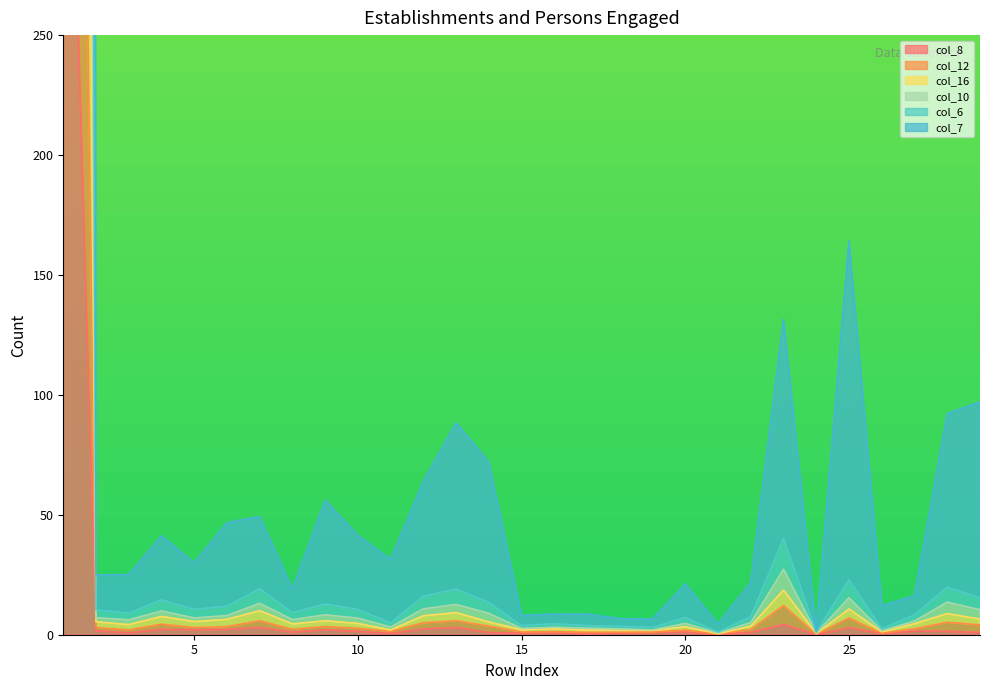

Which series has the largest total across all categories?

col_7